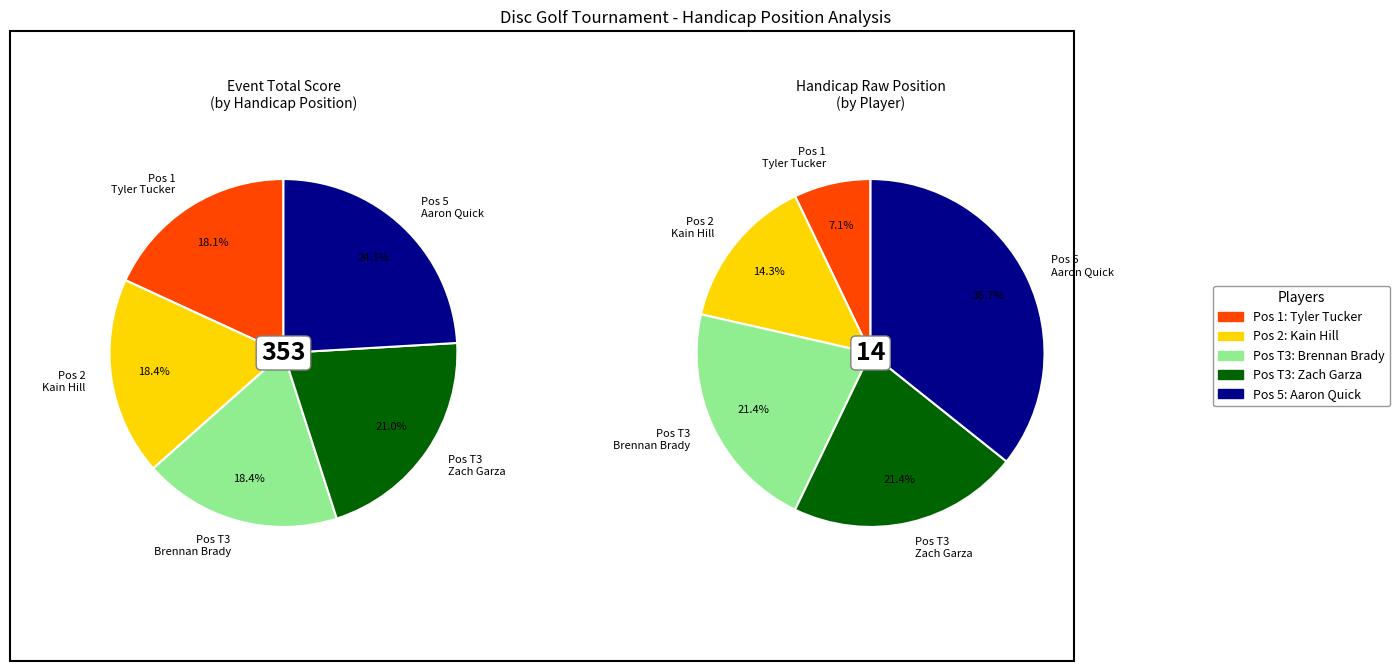

Rank the categories by value from lowest to highest.

1, 2, T3, T3, 5